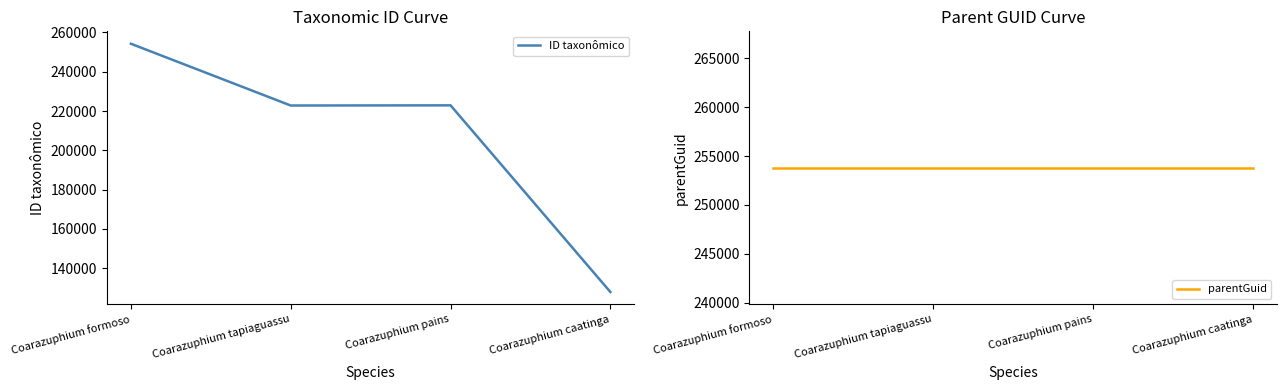

Is the value of ID taxonômico at Coarazuphium formoso greater than the value of parentGuid at Coarazuphium tapiaguassu?

Yes